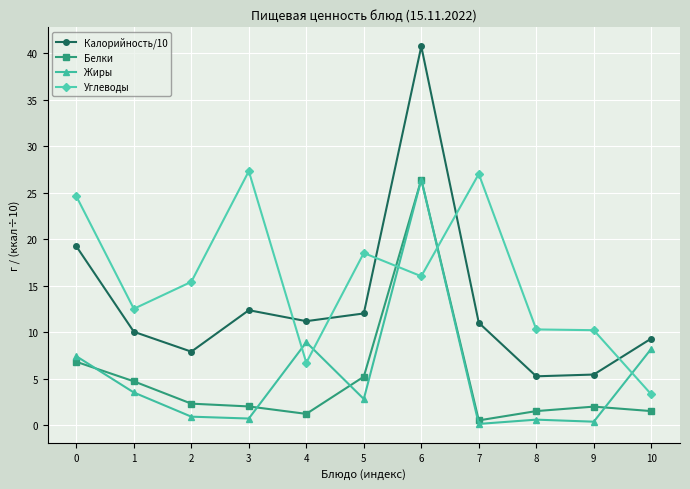

What is the average value of the Углеводы series?

15.6